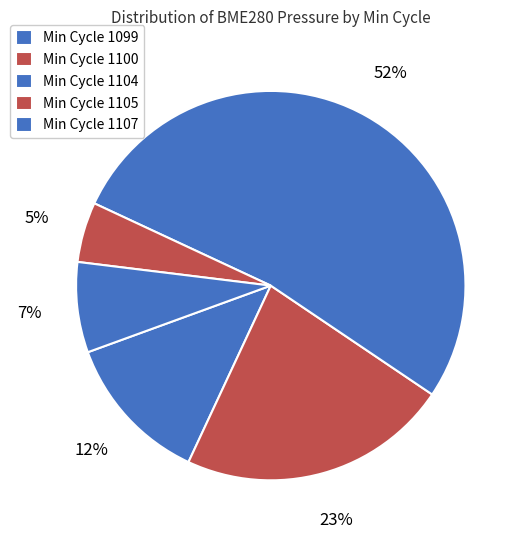

How many segments does this pie chart have?

5